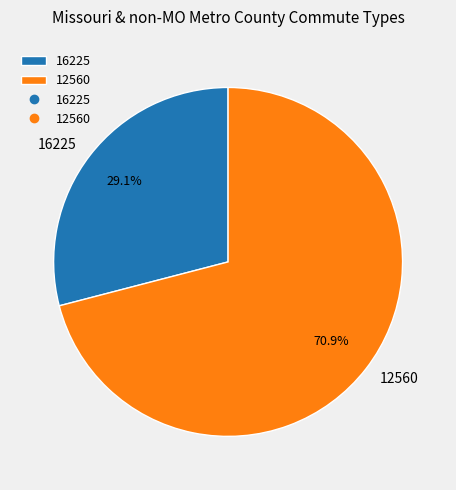

What is the smallest slice in the pie chart?

16225